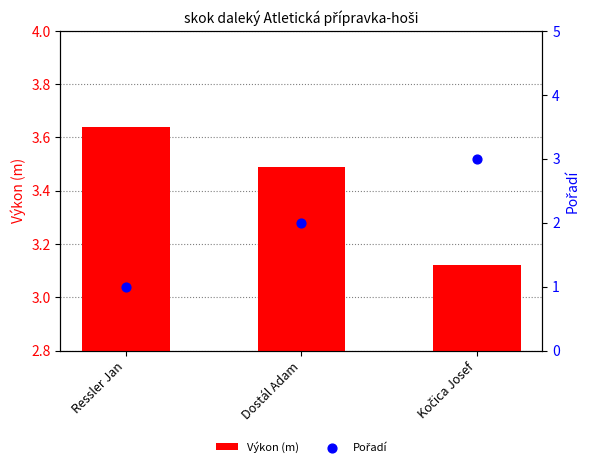

Is the value of Výkon (m) at Kočica Josef greater than the value of Pořadí at Dostál Adam?

Yes